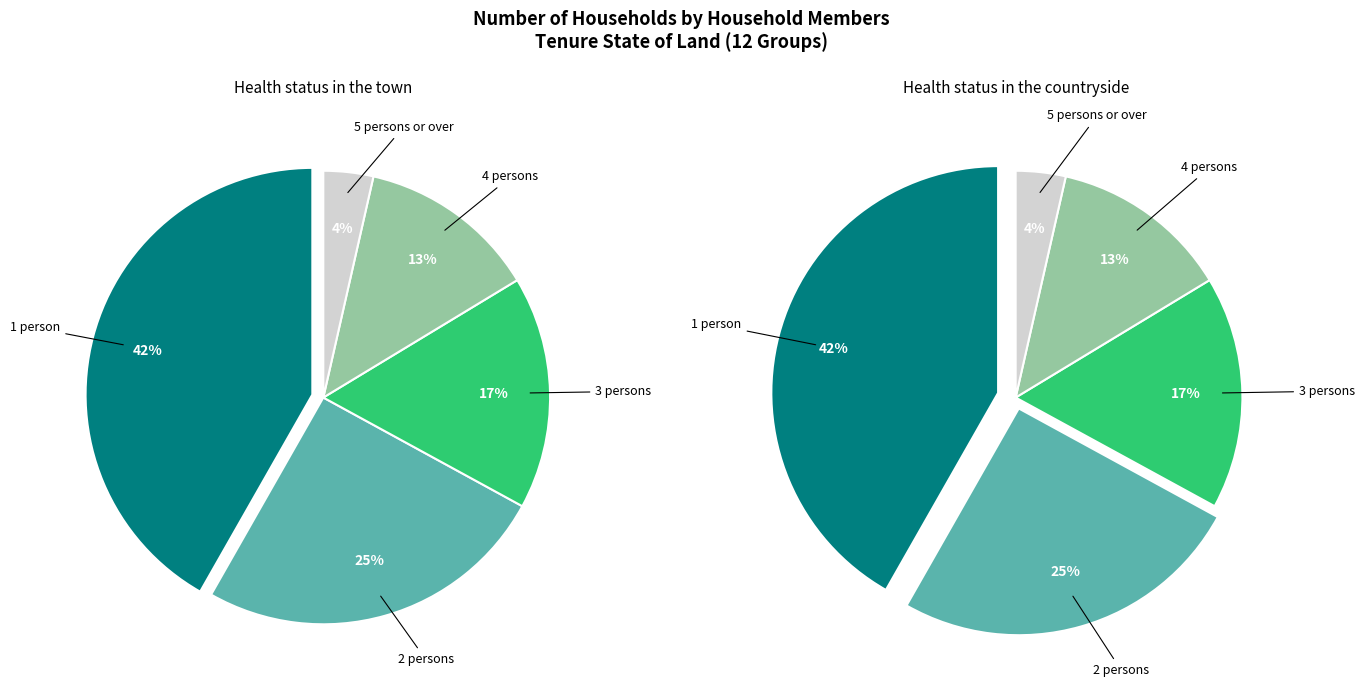

Between 5 persons or over and 2 persons, which is larger?

2 persons